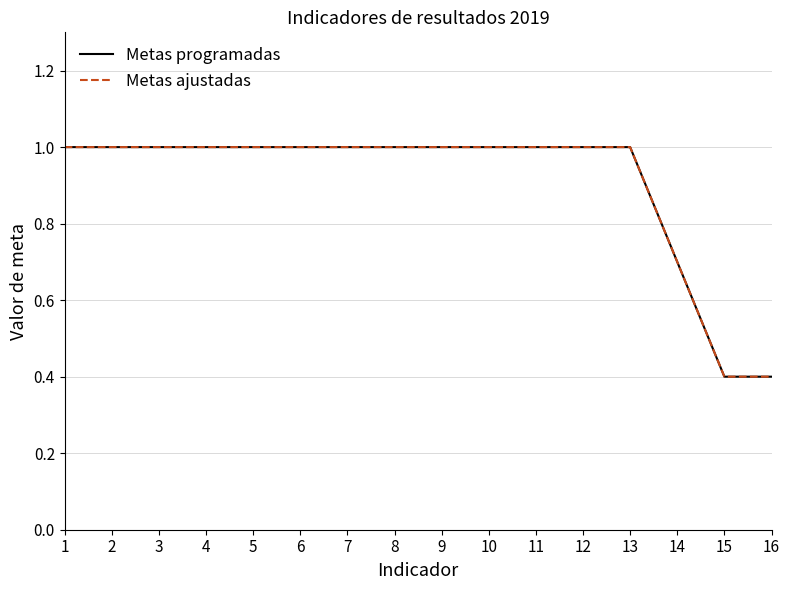

True or false: Metas programadas has more than 0 points higher than both neighbors.

False